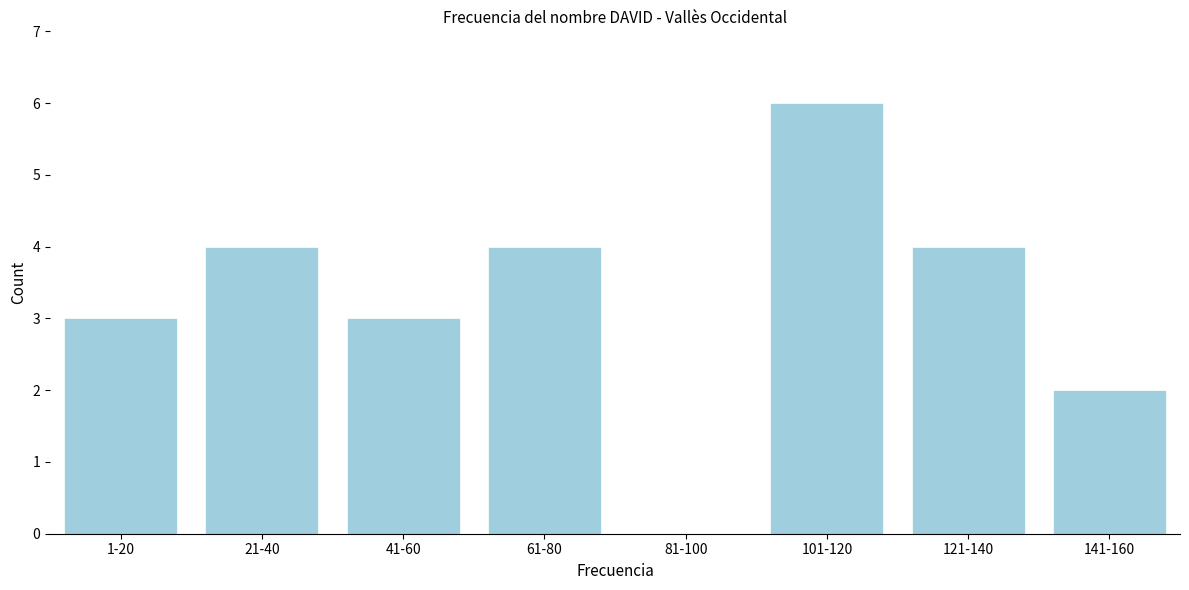

Reading left to right, extract all data points from this chart.

1-20=3	21-40=4	41-60=3	61-80=4	81-100=0	101-120=6	121-140=4	141-160=2